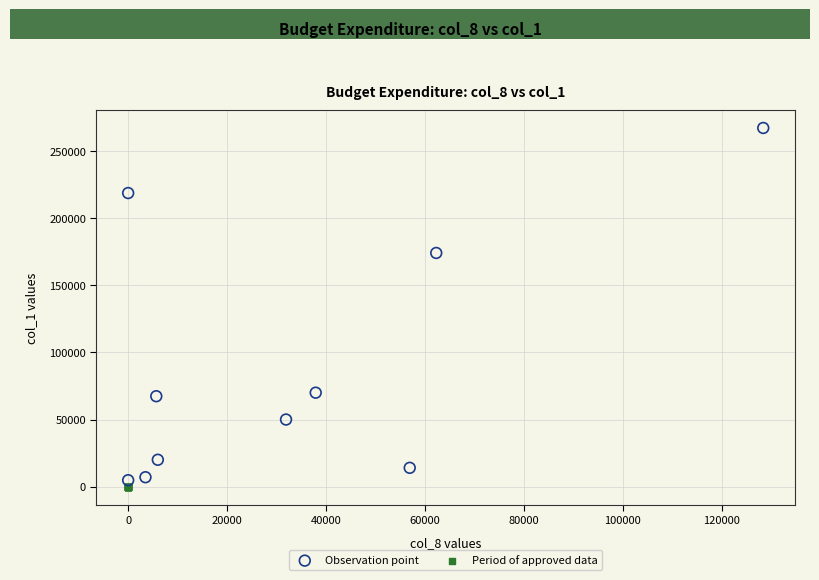

Which series reaches the maximum Y coordinate?

Observation point